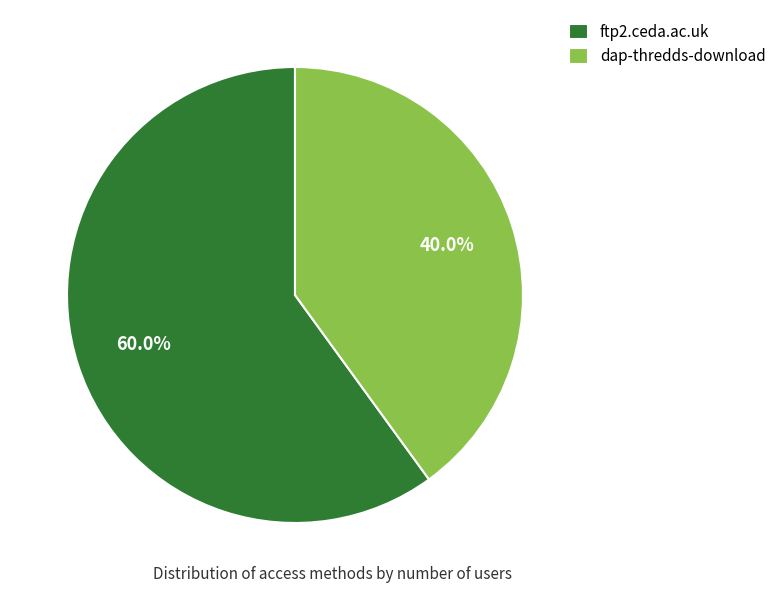

What is the smallest slice in the pie chart?

dap-thredds-download